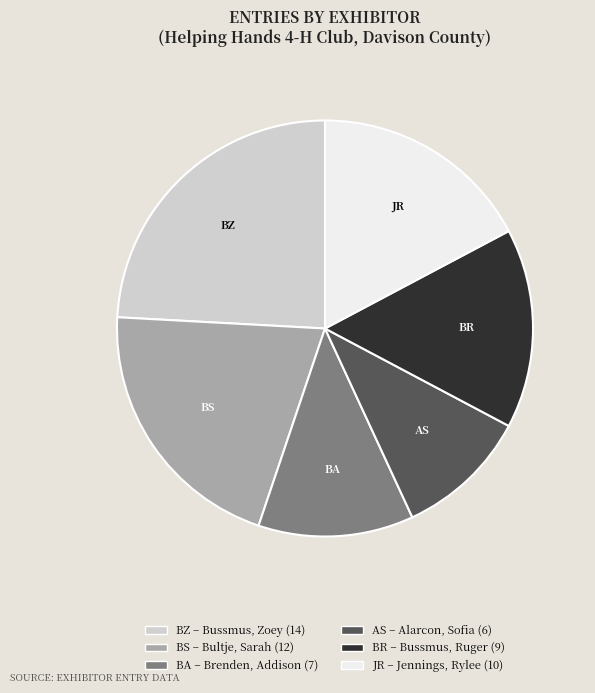

Count the number of slices in the pie.

6